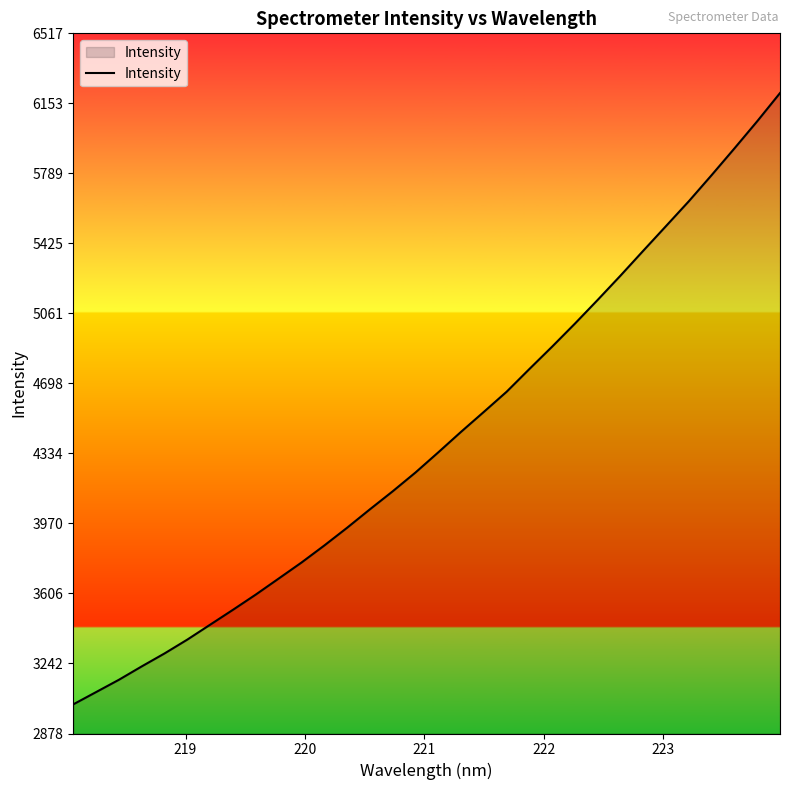

What is the greatest value displayed?

6207.1